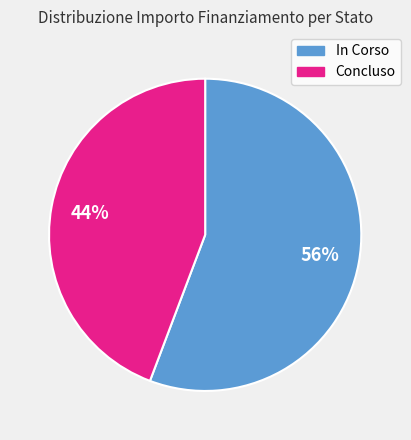

To the nearest percent, what is the average slice percentage?

50%